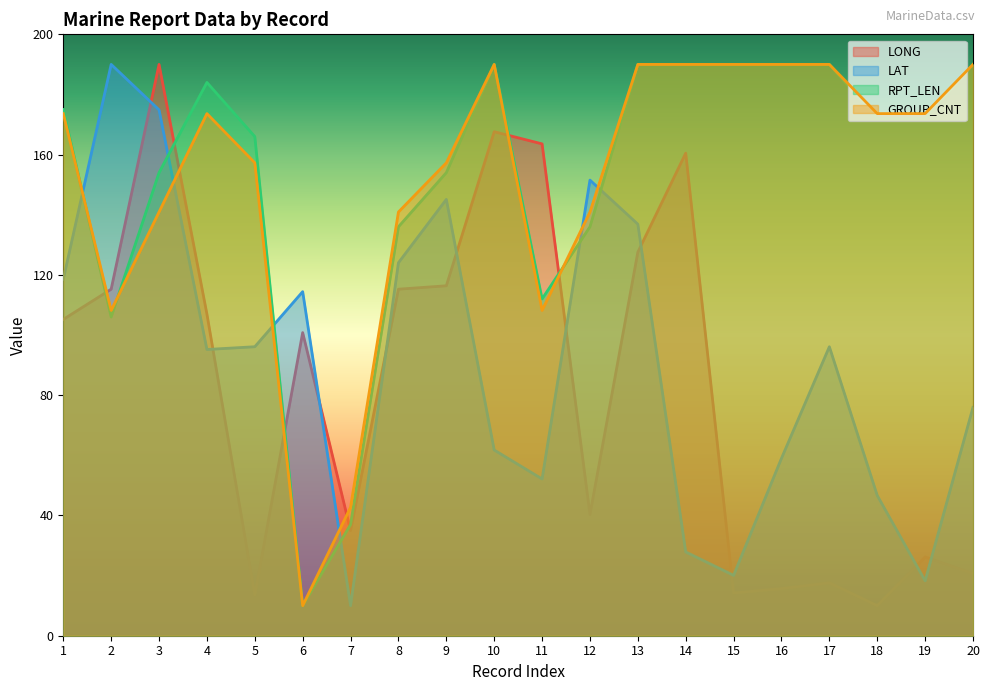

Which has a higher value, 16 or 10?

10